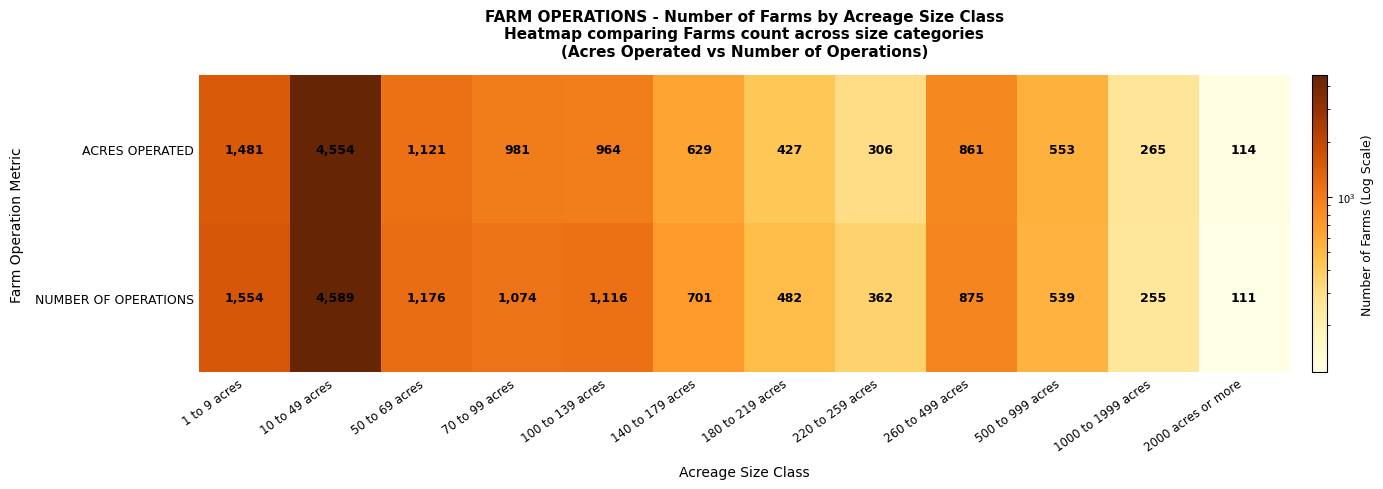

Which category has the lowest value across all series?

2000 acres or more